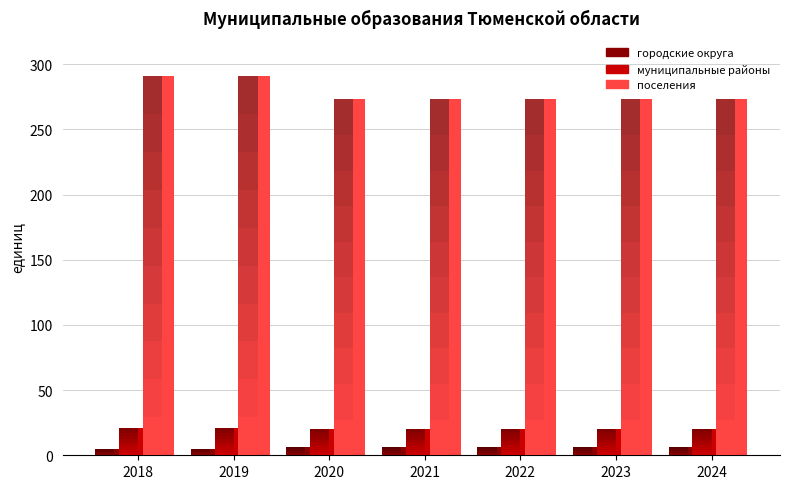

How many городские округа values are between 5 and 6?

7